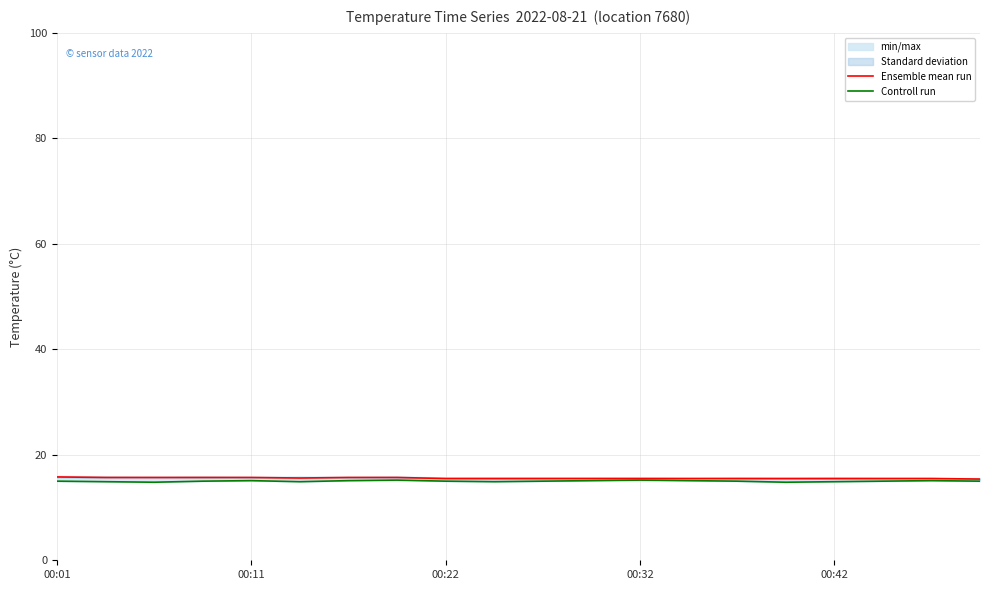

How many data points does each series have?

20